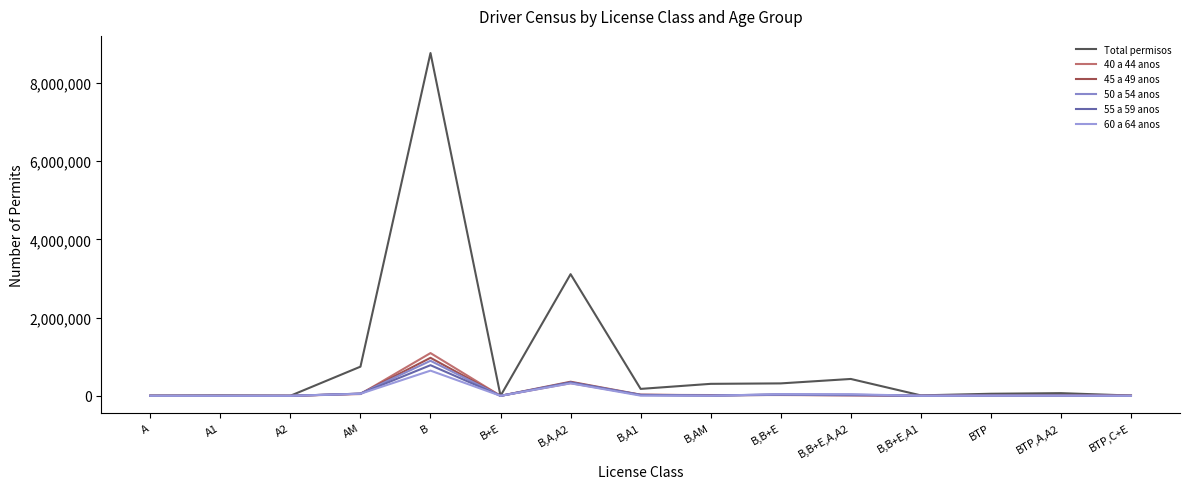

Reading left to right, transcribe all the data shown in this chart.

Total permisos: 5187	10527	2468	746226	8767877	144	3111876	177328	306652	318129	431542	11572	52989	68624	7787
40 a 44 anos: 474	78	136	45680	1093583	9	323205	26053	19993	20259	12435	571	10441	14872	3844
45 a 49 anos: 670	98	146	54774	972241	12	360866	29304	12414	24925	16410	953	8791	10288	1972
50 a 54 anos: 730	92	94	56045	896247	10	337165	25815	7070	26235	16326	959	7549	7326	1125
55 a 59 anos: 635	74	36	56067	783829	25	344360	19724	3670	38670	29060	1329	4296	3944	415
60 a 64 anos: 477	36	19	52640	644676	28	319208	5248	1787	44057	41282	981	2791	2691	149